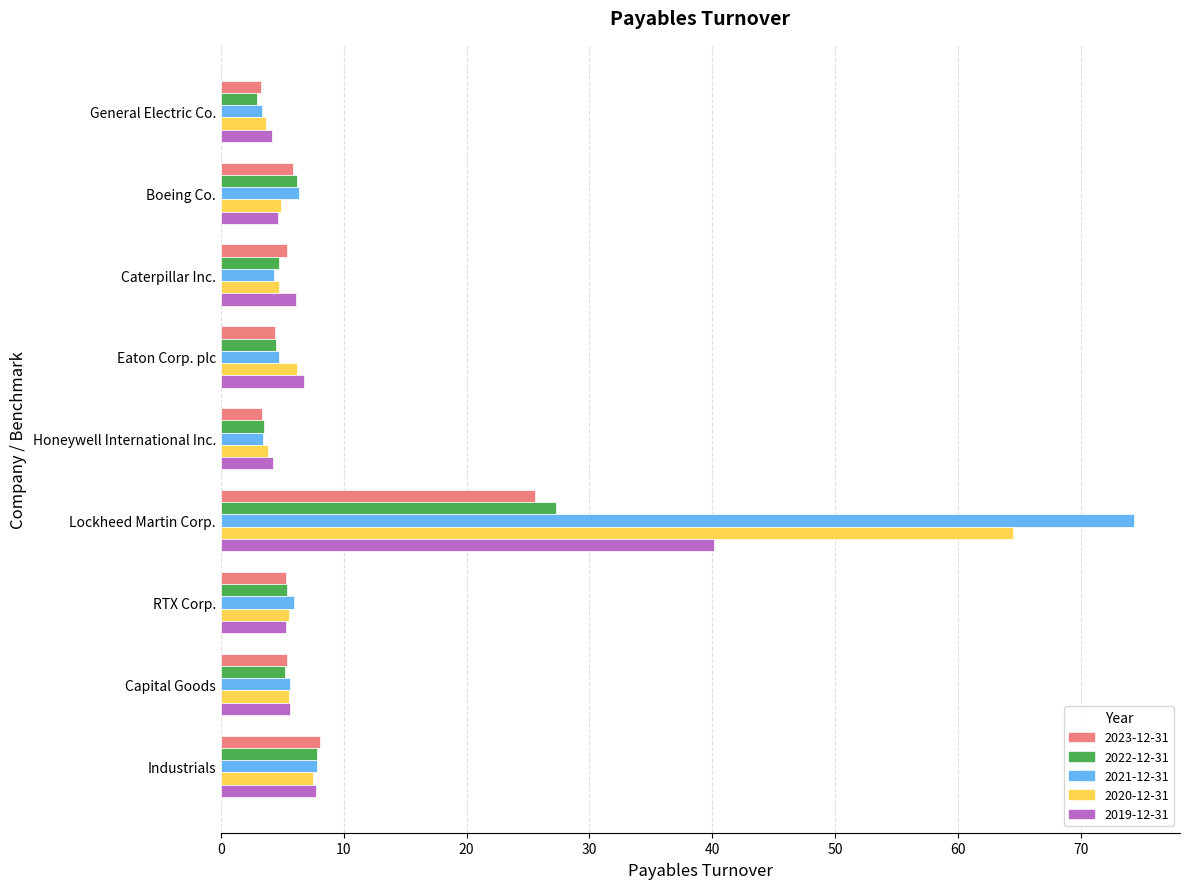

At which category is the sum across all series the highest?

Lockheed Martin Corp.